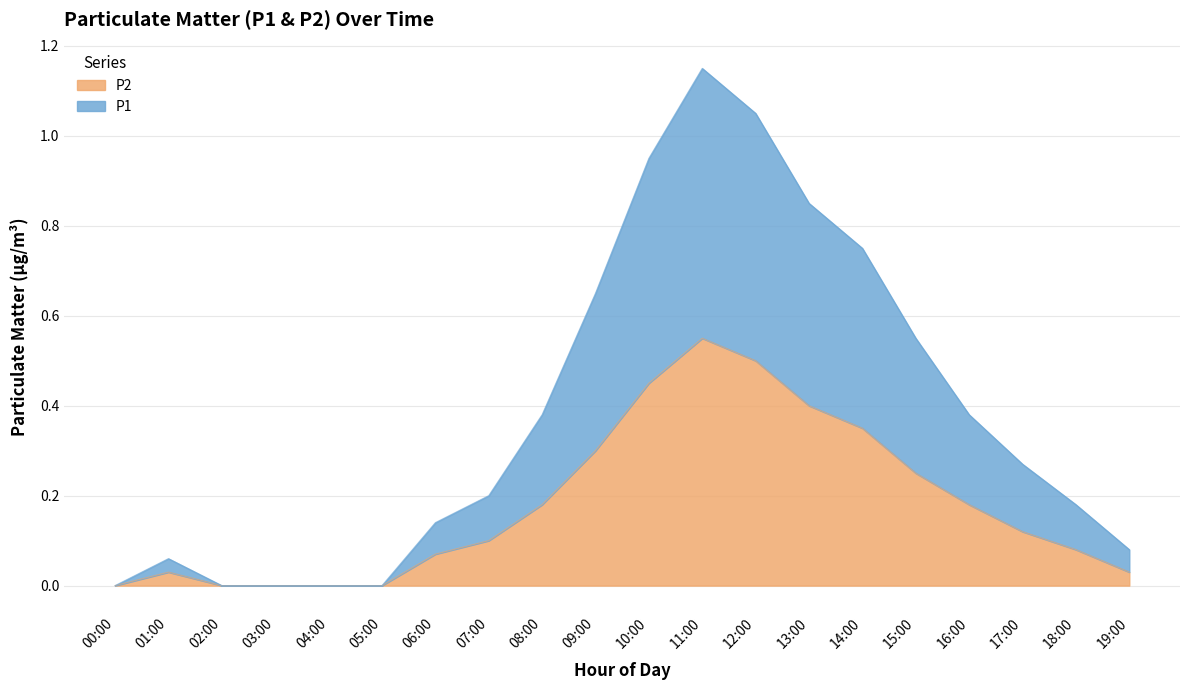

What is the label of the 14th point from the left?

13:00